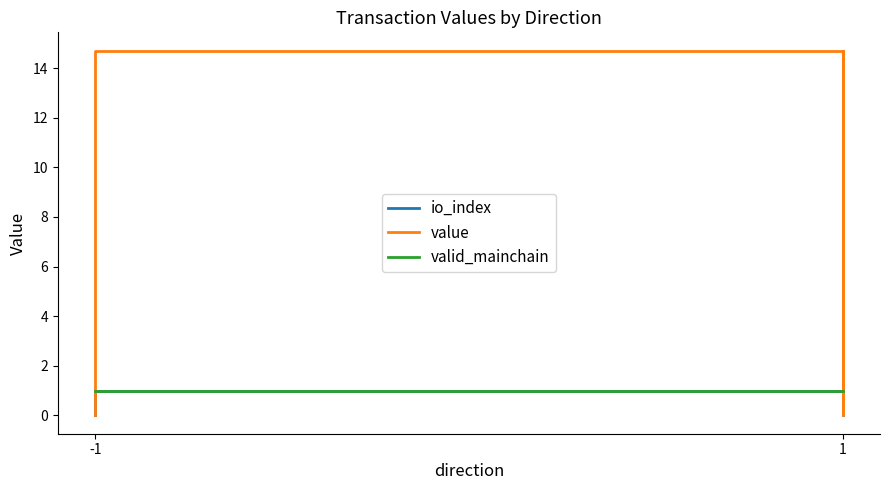

What is the average value of the valid_mainchain series?

1.0